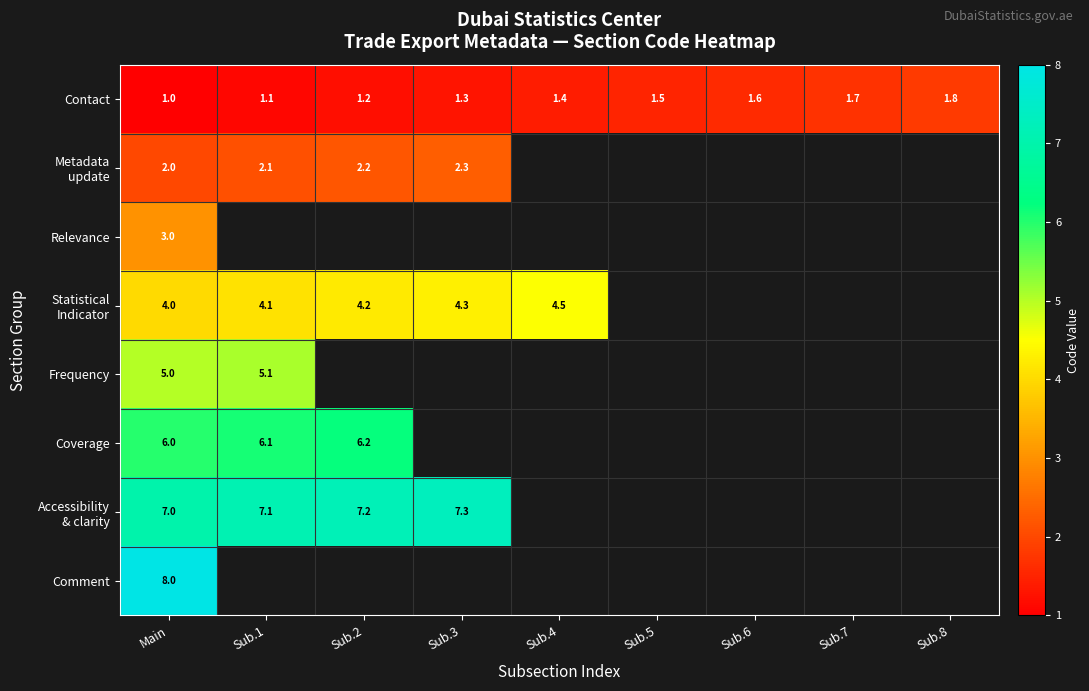

Is it true that Contact equals 2.0 at Sub.1?

False